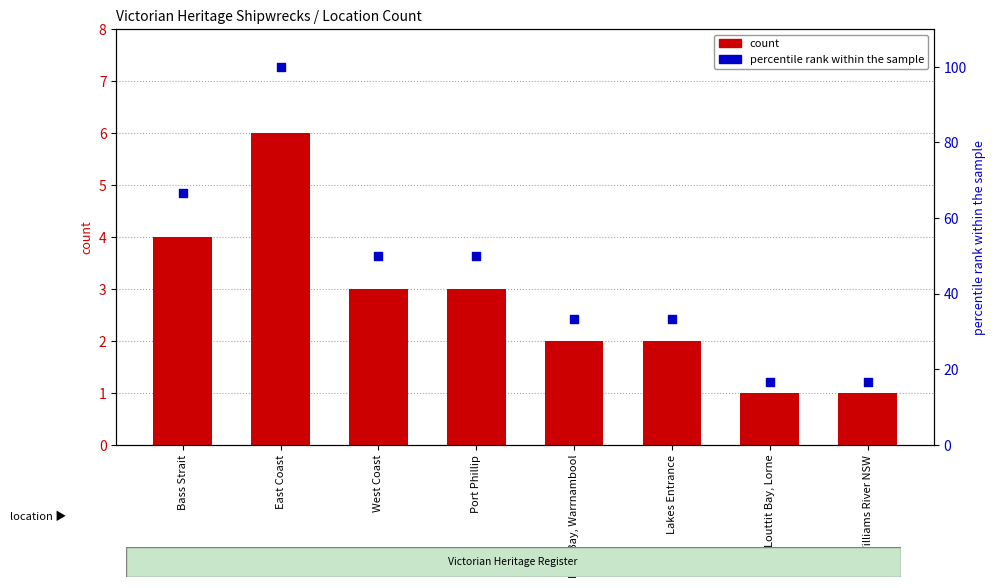

Which series has the largest total across all categories?

percentile rank within the sample